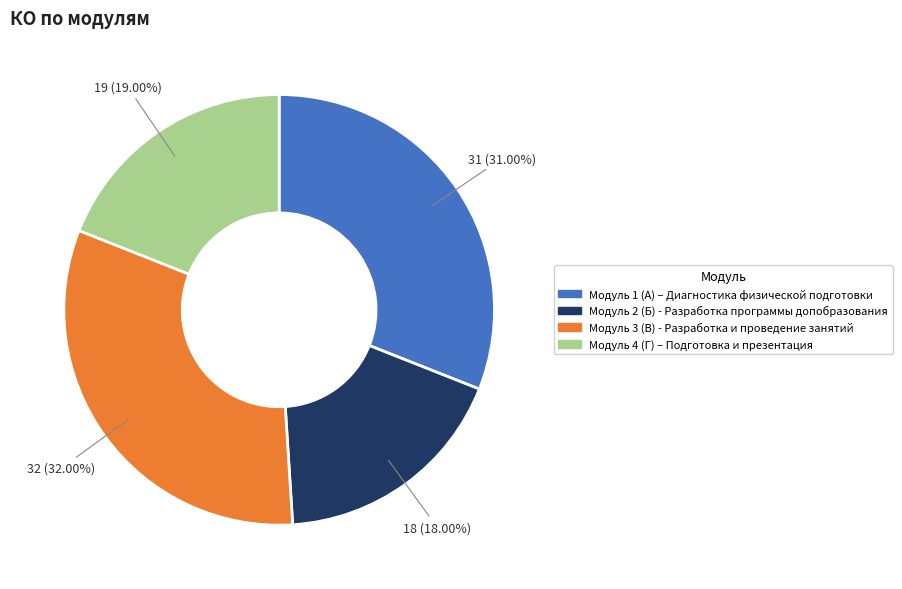

Count the number of slices in the pie.

4